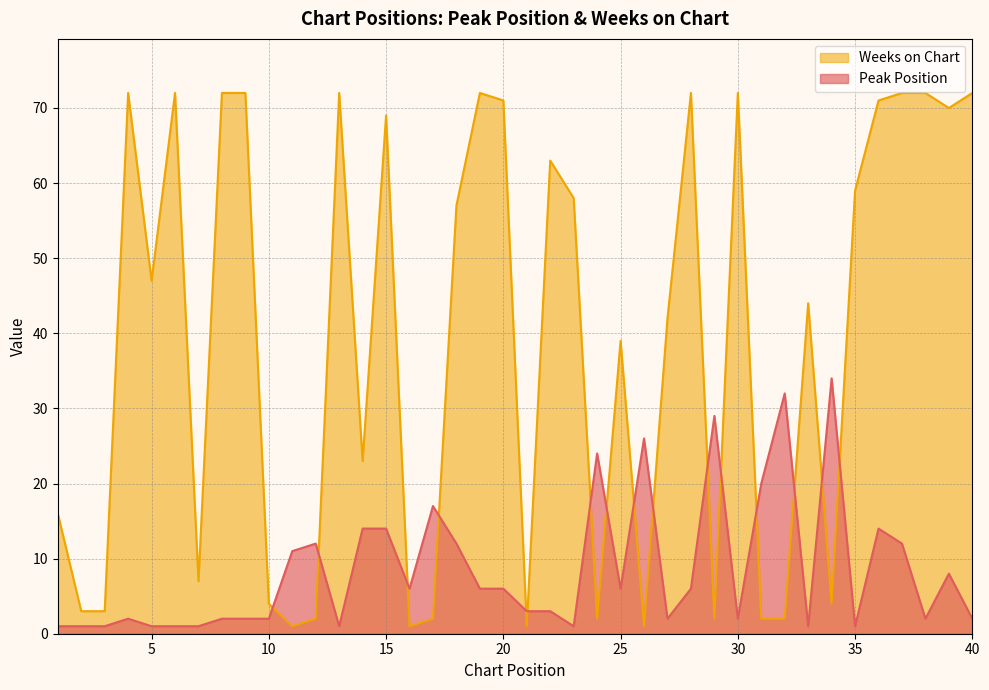

At which category does Weeks on Chart reach its first local valley?

5